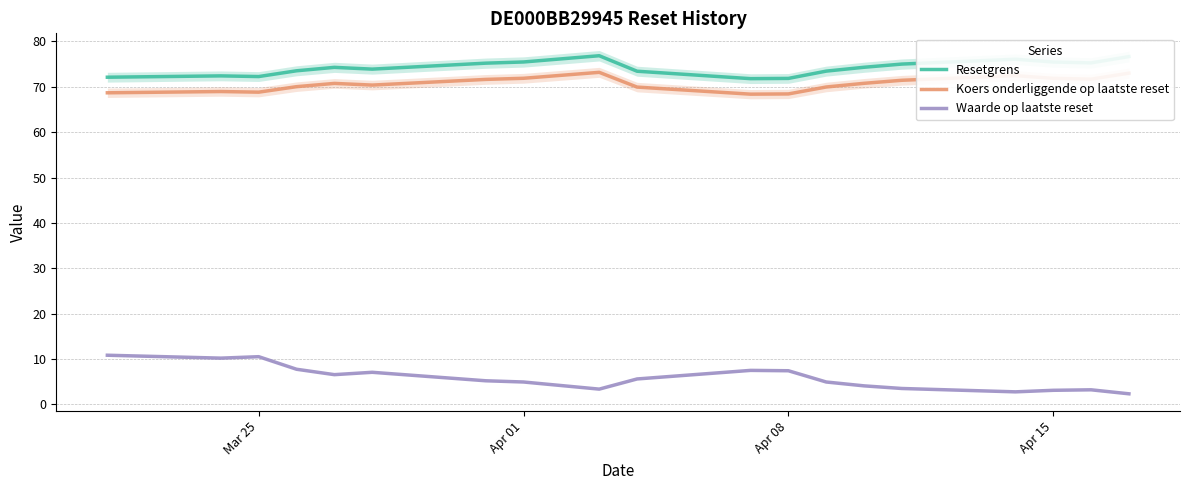

True or false: Waarde op laatste reset and Resetgrens intersect in this chart.

False